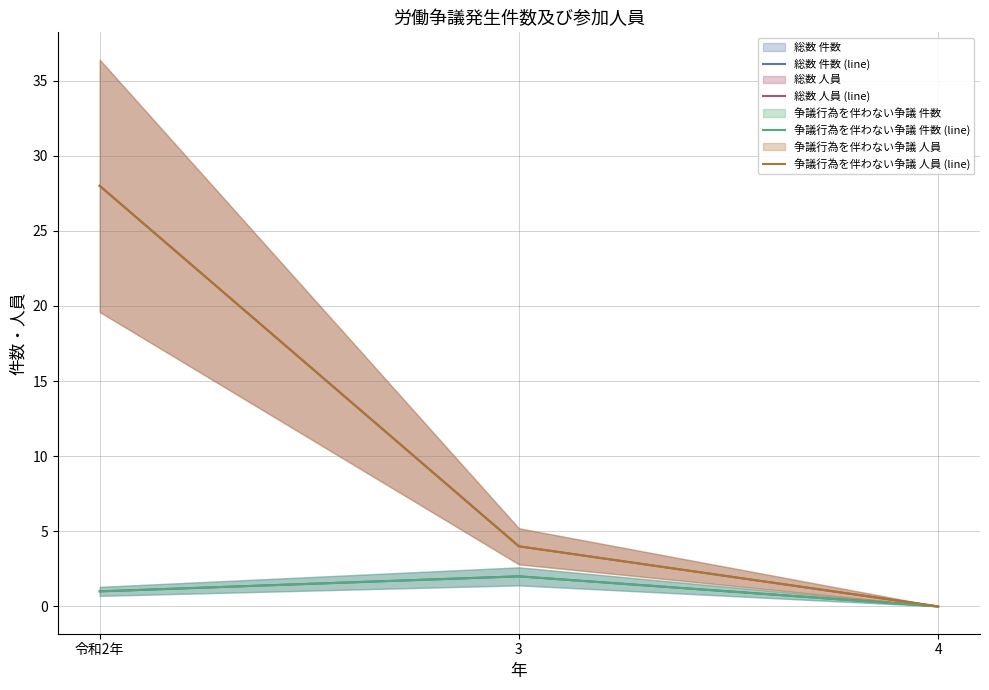

Does the chart display data point markers on the line(s)?

No